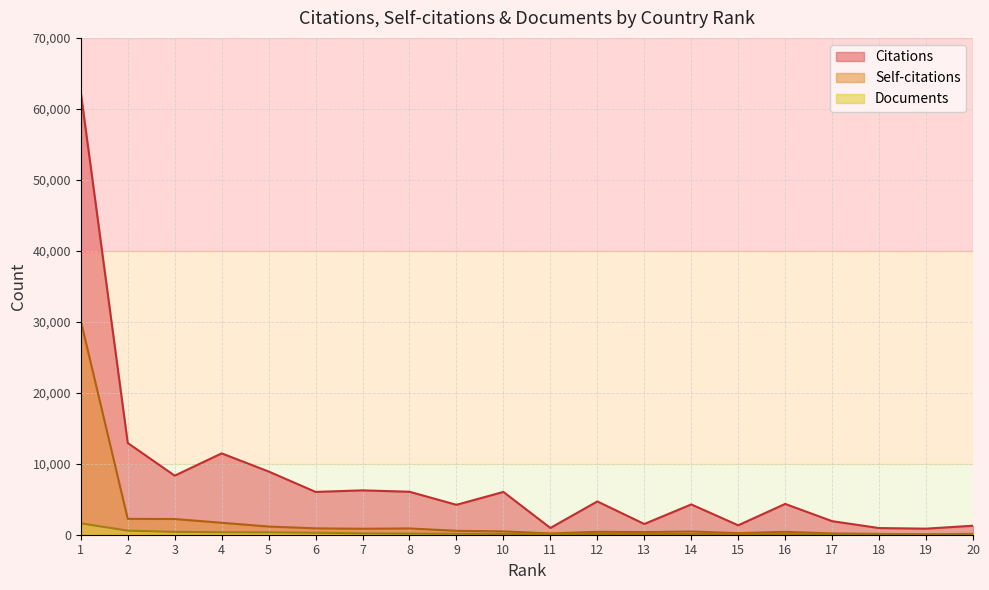

True or false: Citations has a value of 1329 at 15.

True